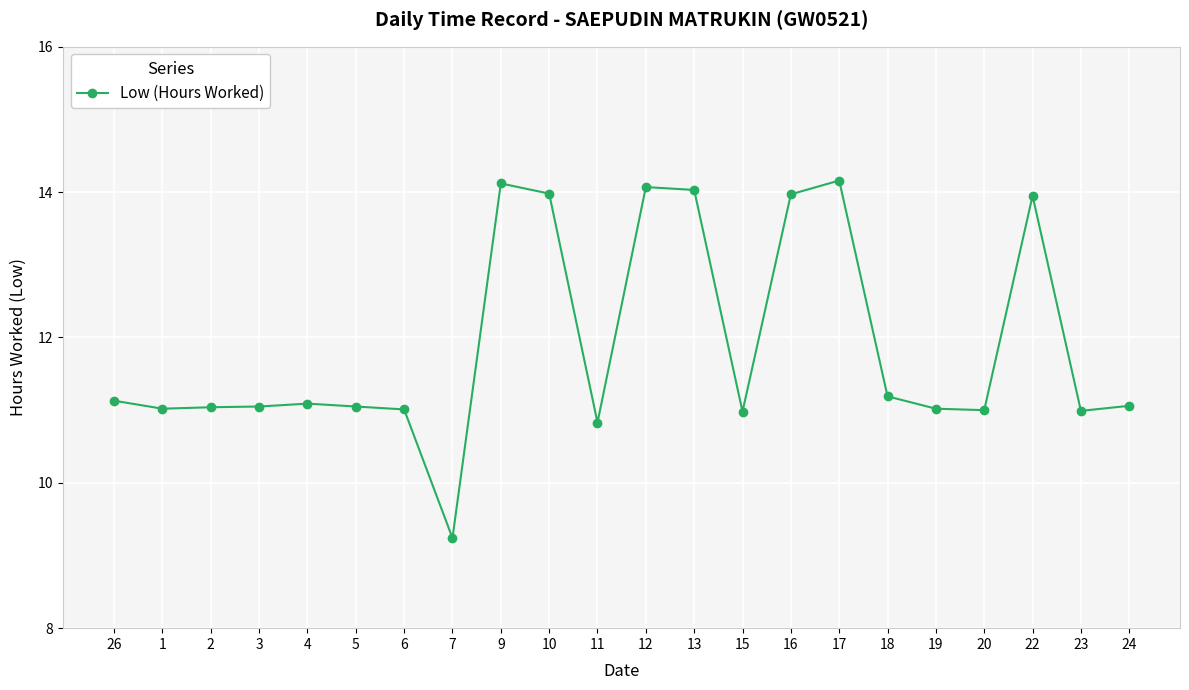

What is the sum of all values?

262.0